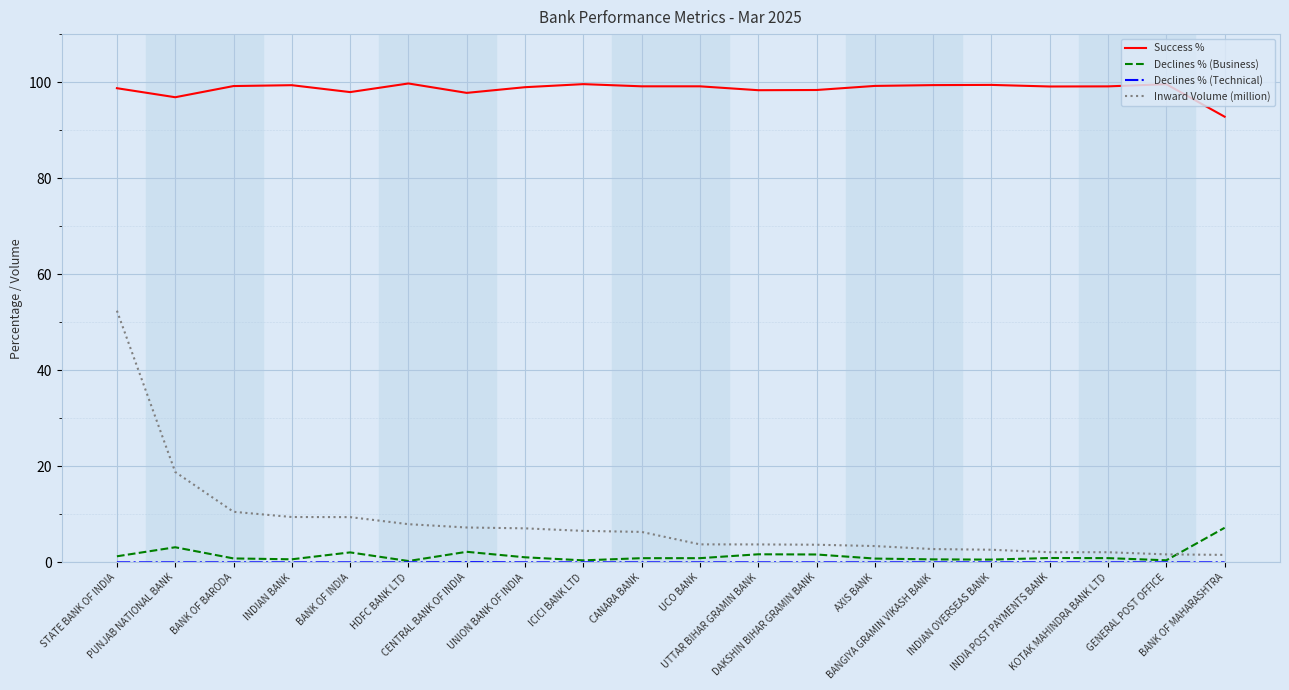

What is the difference between the maximum and minimum values in the Success % series?

6.9